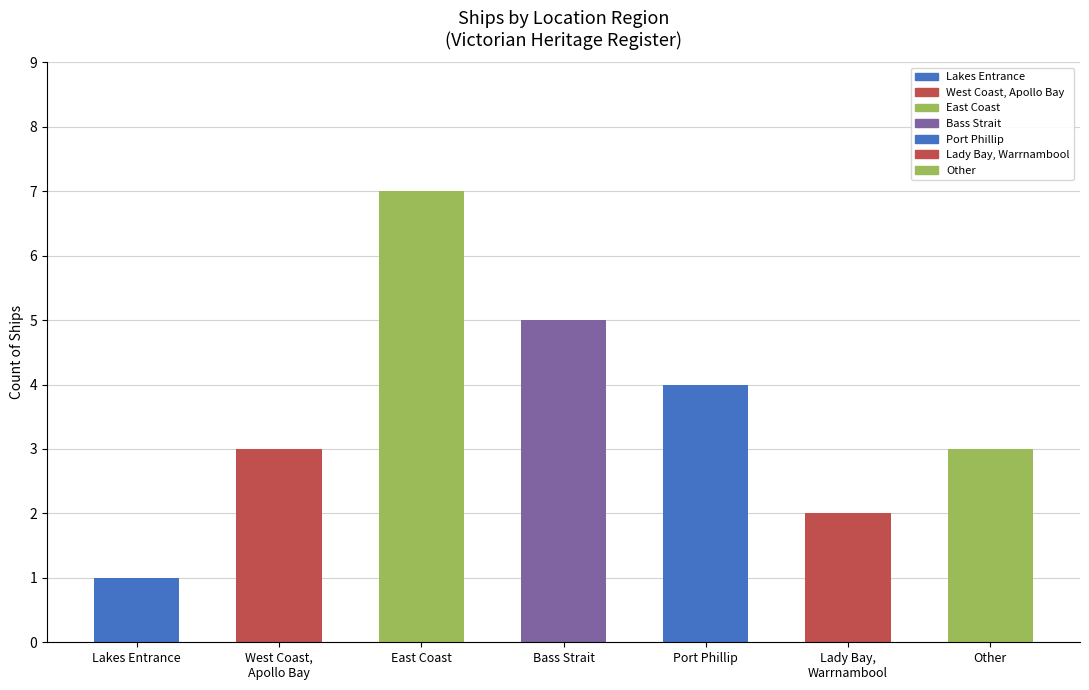

What is the difference between the values at Bass Strait and Lakes Entrance?

4